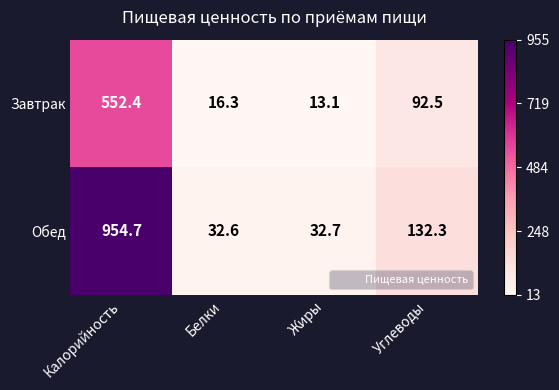

At which category does the chart reach its minimum across all series?

Жиры